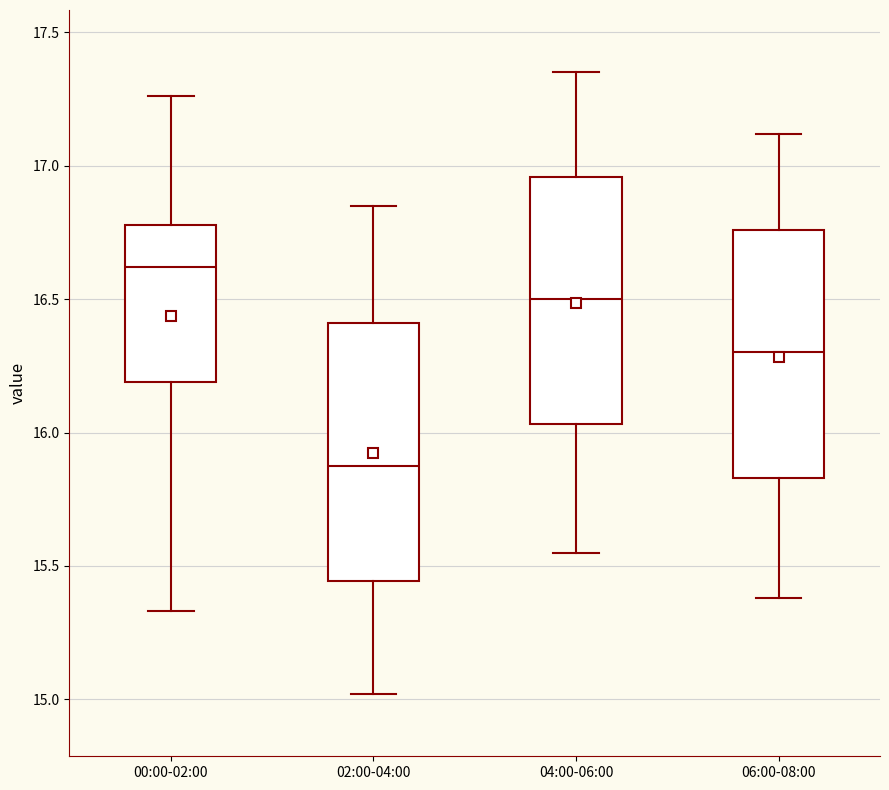

Which box has the highest median line?

00:00-02:00